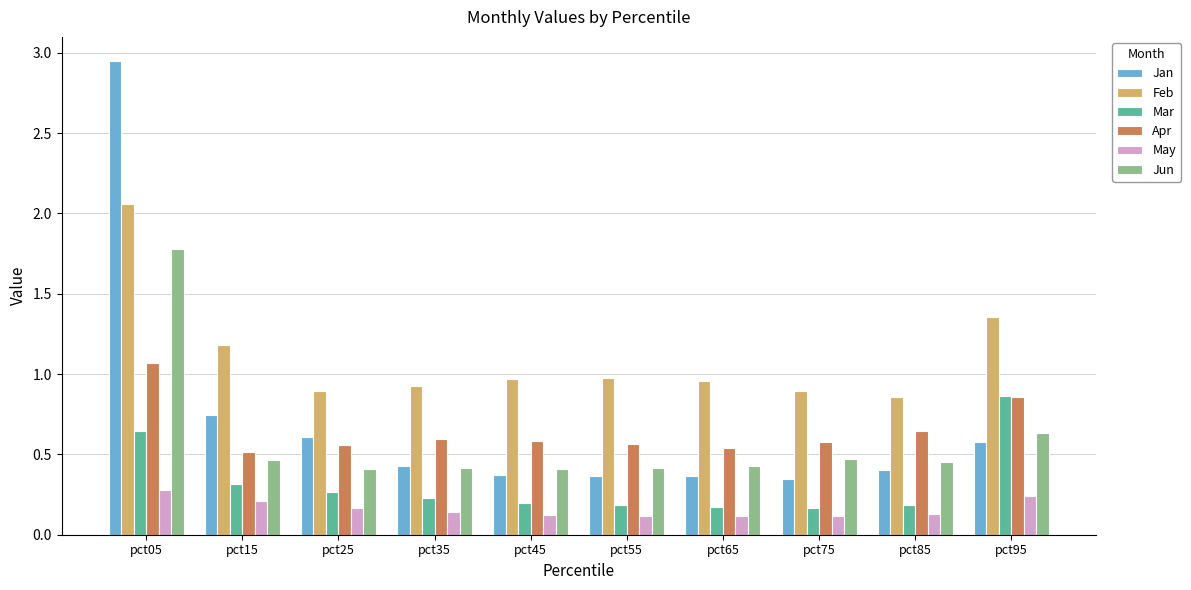

Which category has the highest value in the Apr series?

pct05